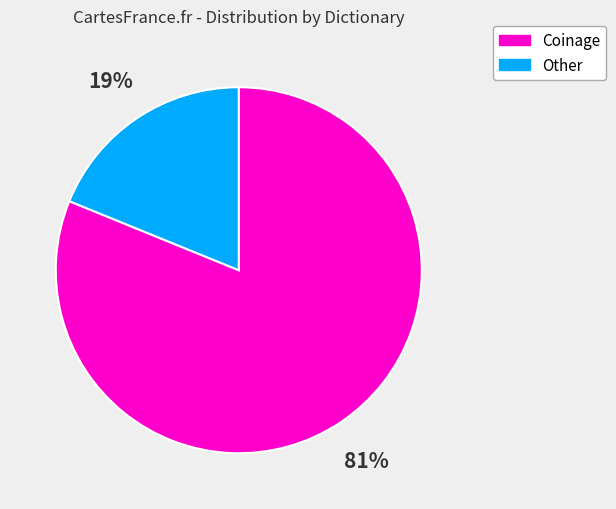

Is Coinage the majority of the pie?

Yes